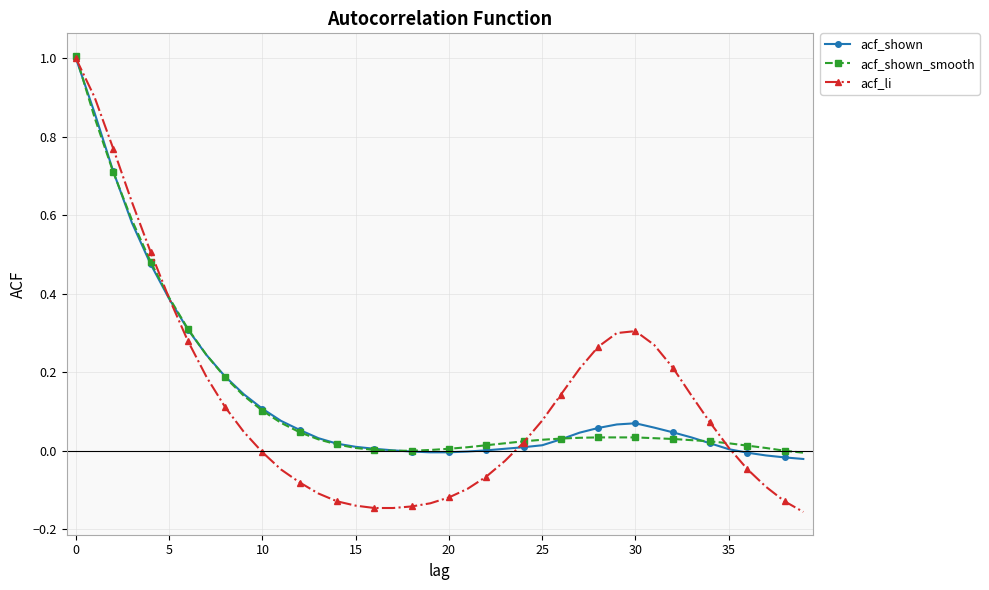

True or false: acf_shown has more than 0 interior local peaks.

True